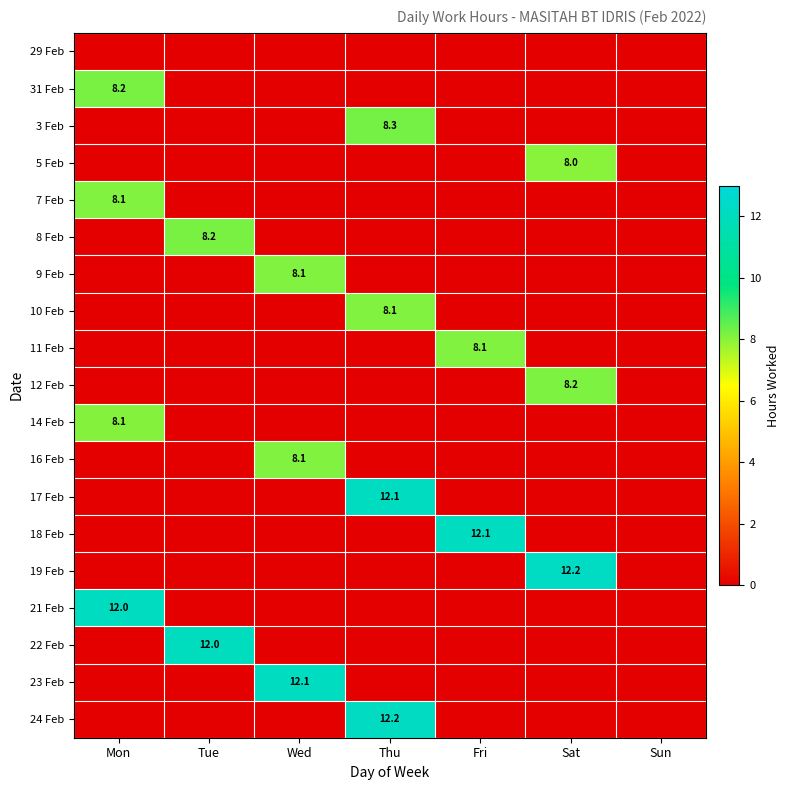

The 21 Feb series shows 19.6 at Mon. True or false?

False